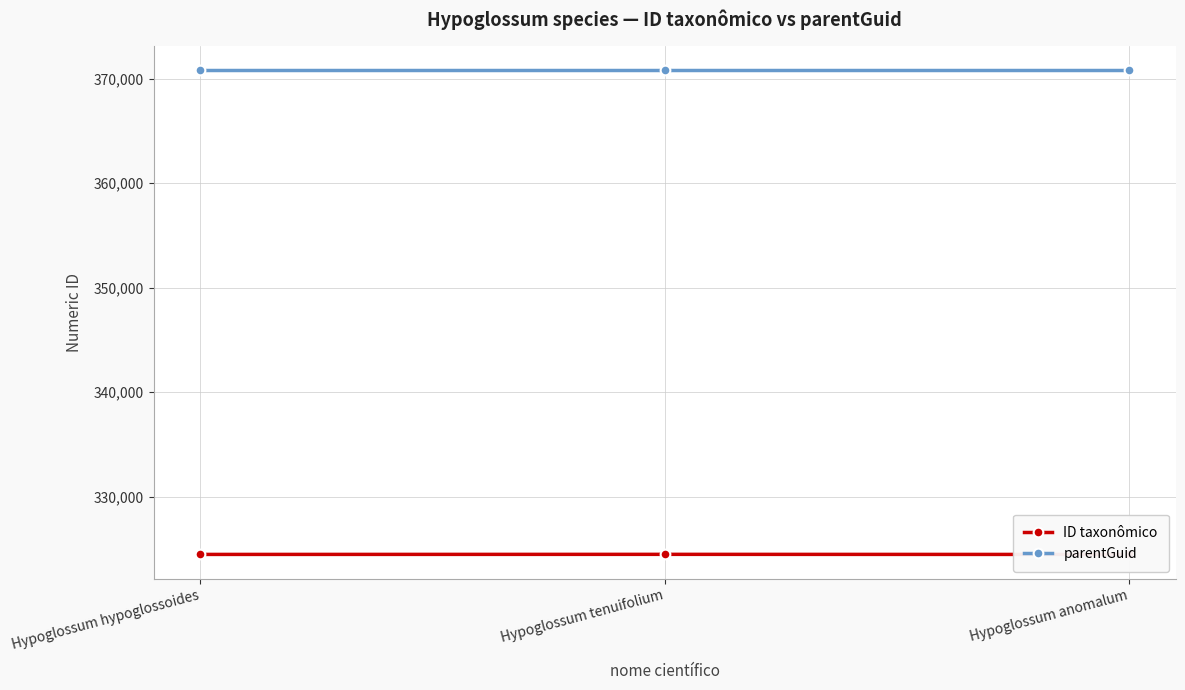

List the series in order of their peak value, lowest first.

ID taxonômico, parentGuid